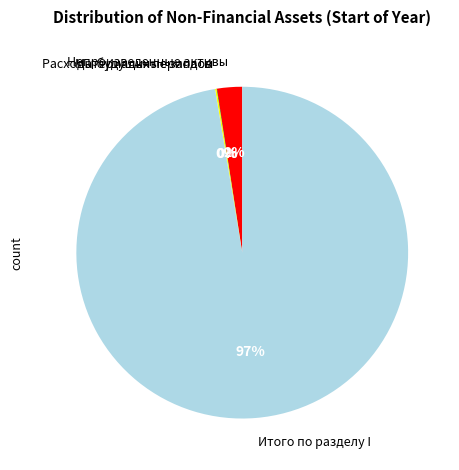

Between Итого по разделу I and Непроизведенные активы, which is larger?

Итого по разделу I